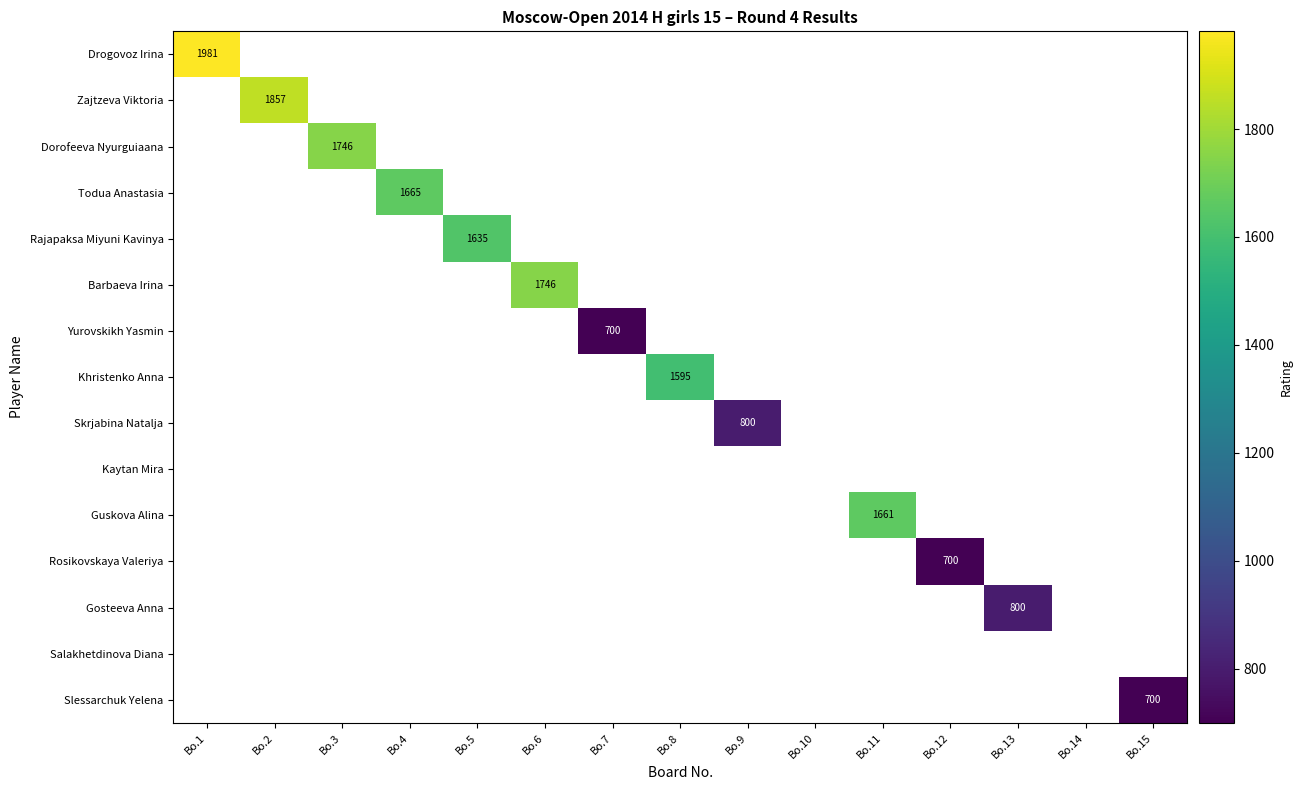

Count the number of categories in the chart.

15